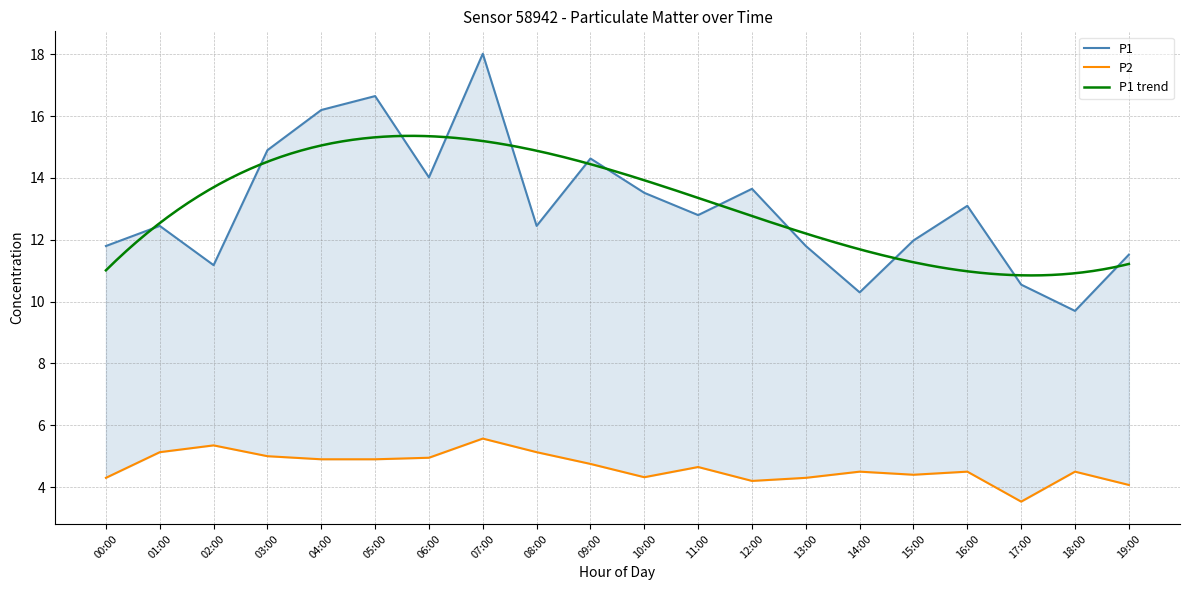

Between 00:00 and 05:00, which series saw the biggest shift?

P1